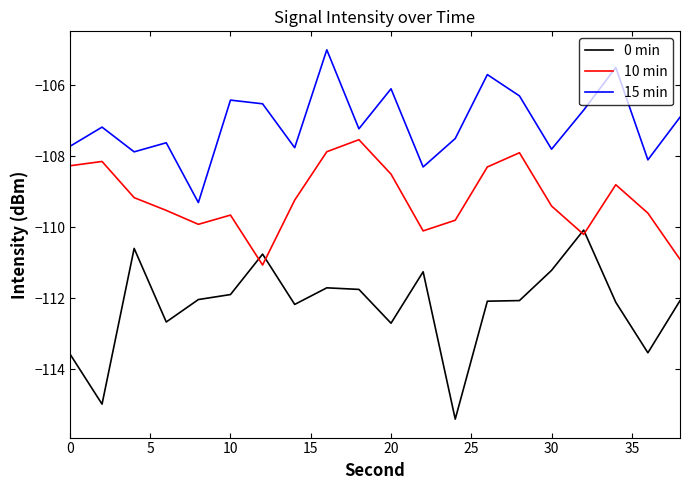

What is the difference between the second highest and second lowest values in the 15 min series?

2.8